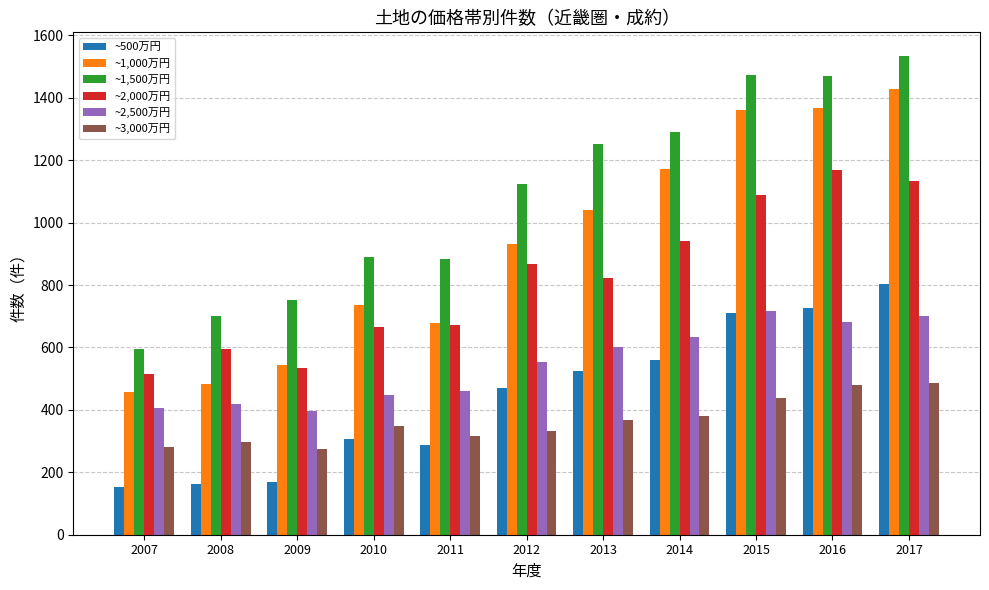

At which category is the sum across all series the highest?

2017